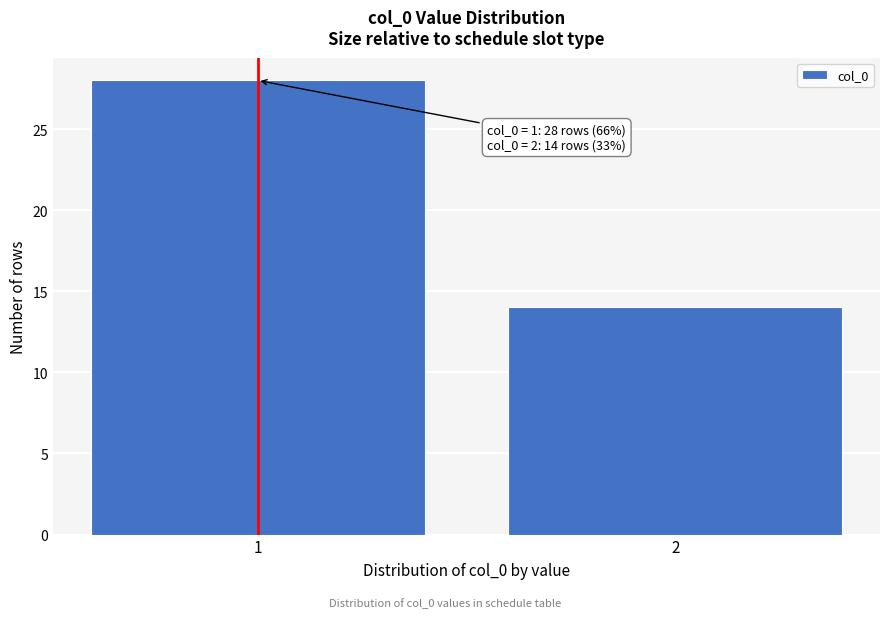

Reading left to right, list all the values displayed in this chart.

28	14